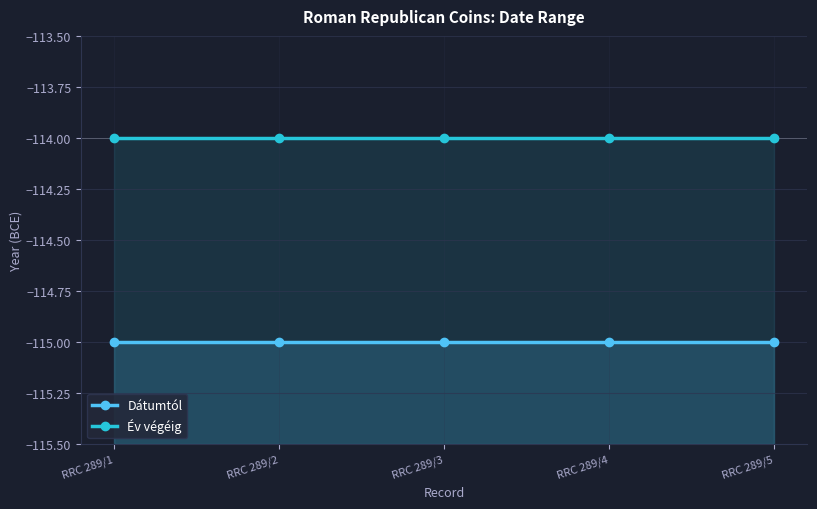

At which category is the sum across all series the highest?

RRC 289/1